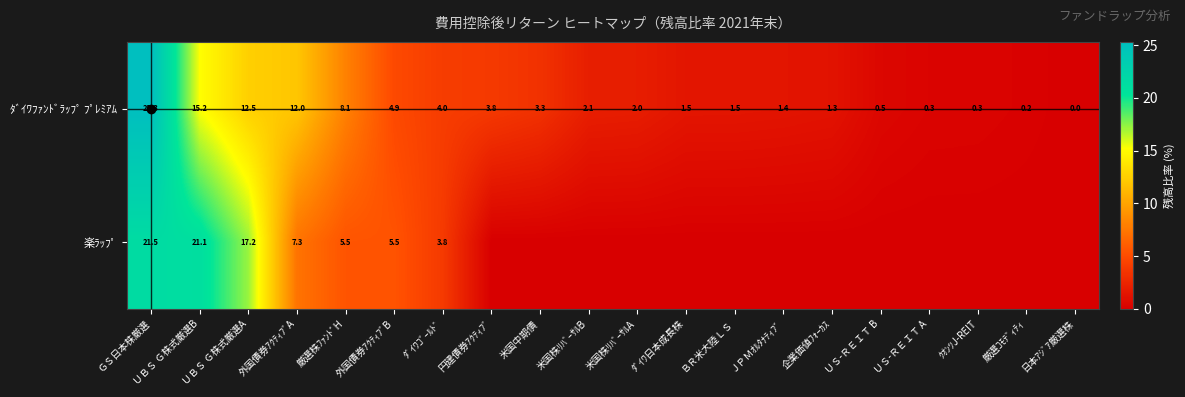

How many values in the ﾀﾞｲﾜﾌｧﾝﾄﾞﾗｯﾌﾟ ﾌﾟﾚﾐｱﾑ series are below 2?

9